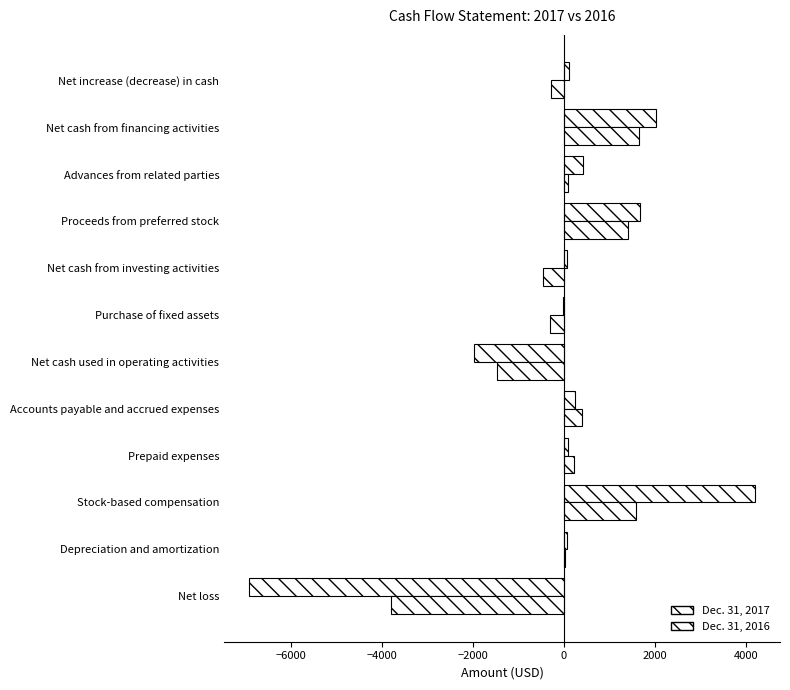

What is the sum of all Dec. 31, 2017 values?

-20